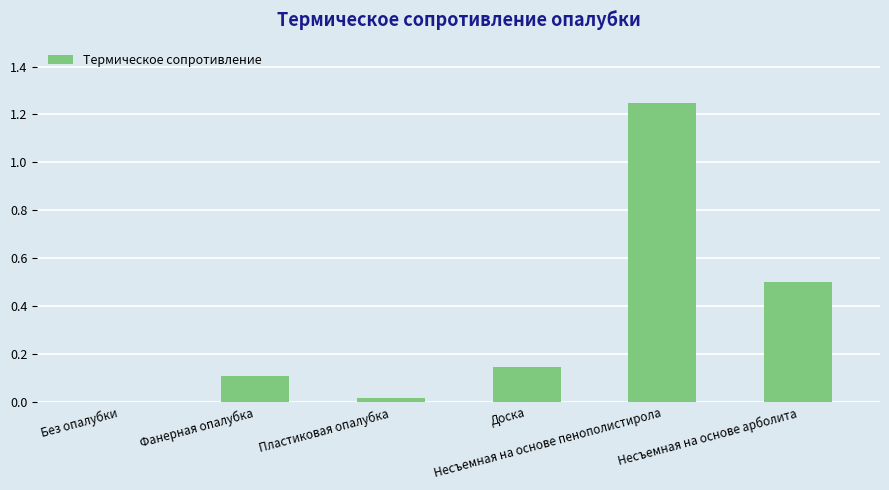

What is the sum of all values?

2.0